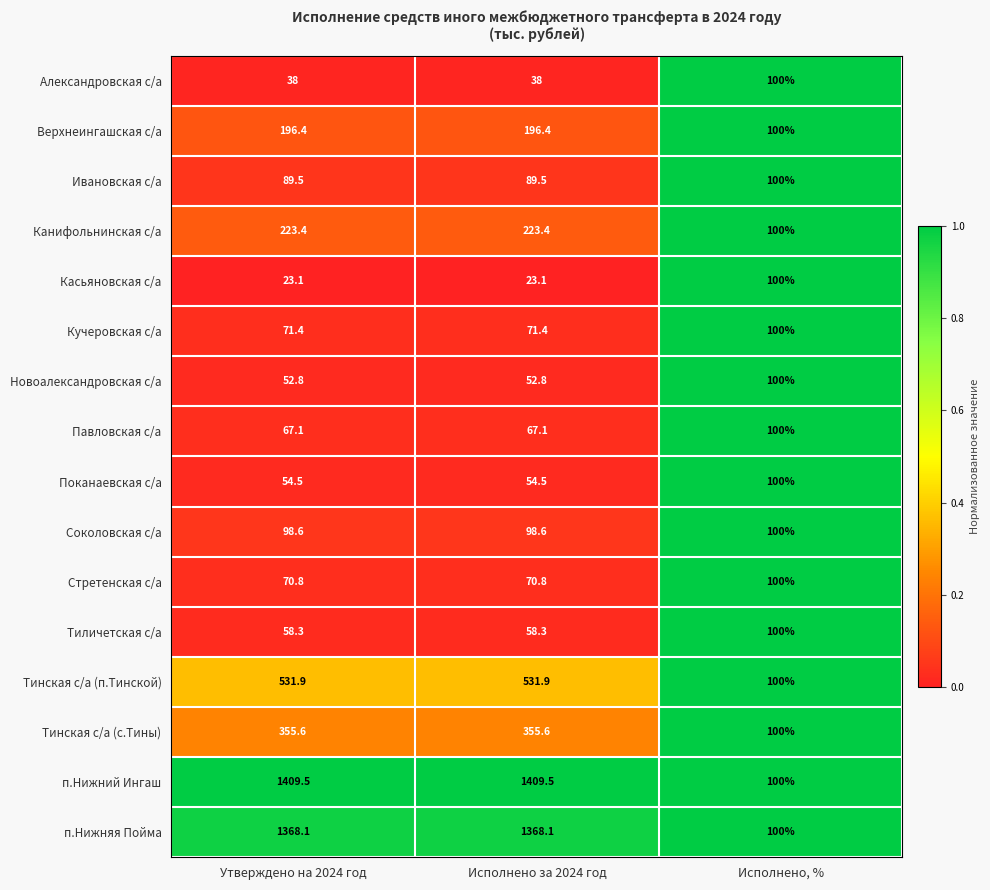

At how many categories does at least one series exceed 90?

3